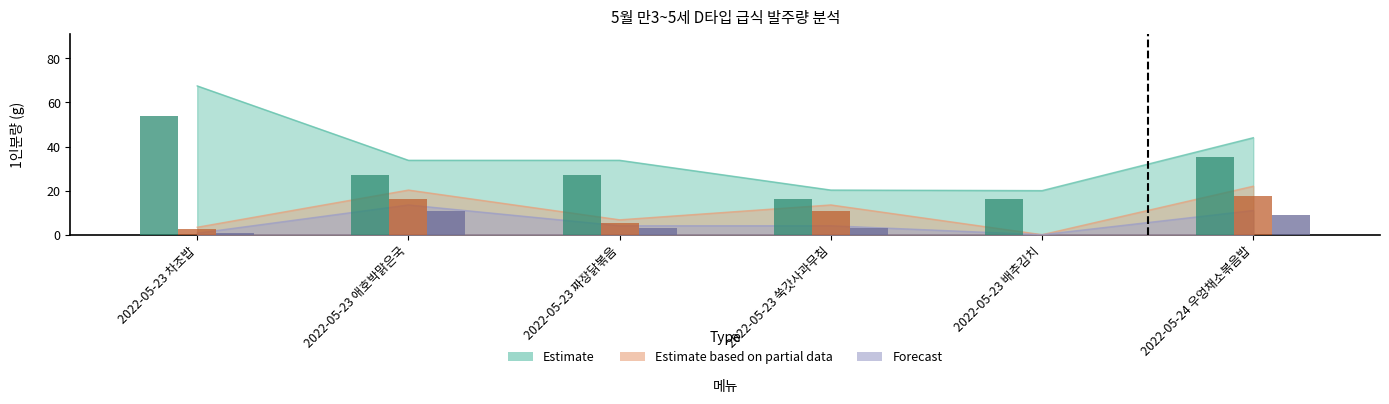

What is the total value across all series at 2022-05-23 짜장닭볶음?

43.7